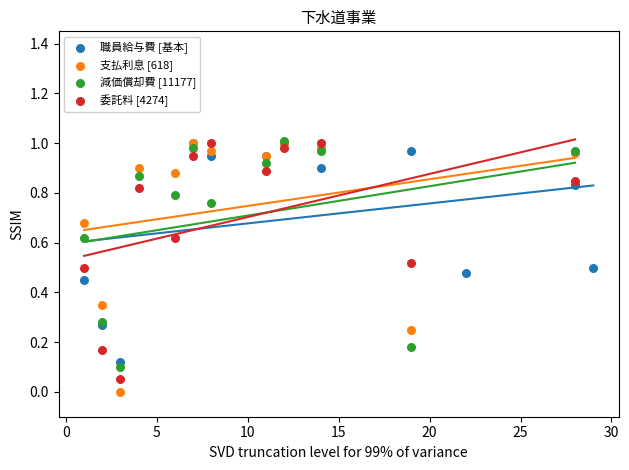

Which series has the largest Y range (max minus min)?

支払利息 [618]